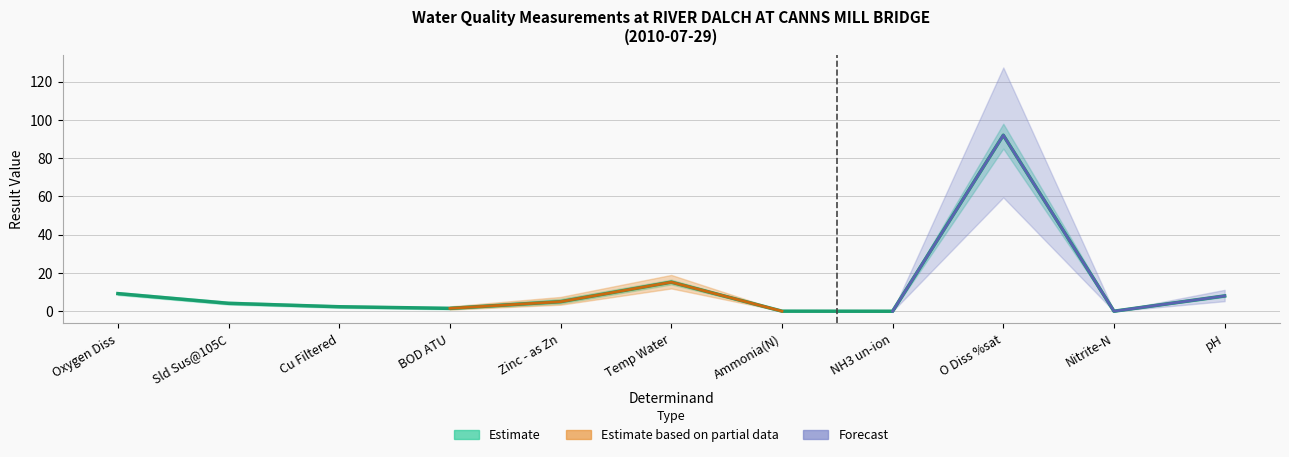

At which label does the data first exceed 4?

Oxygen Diss